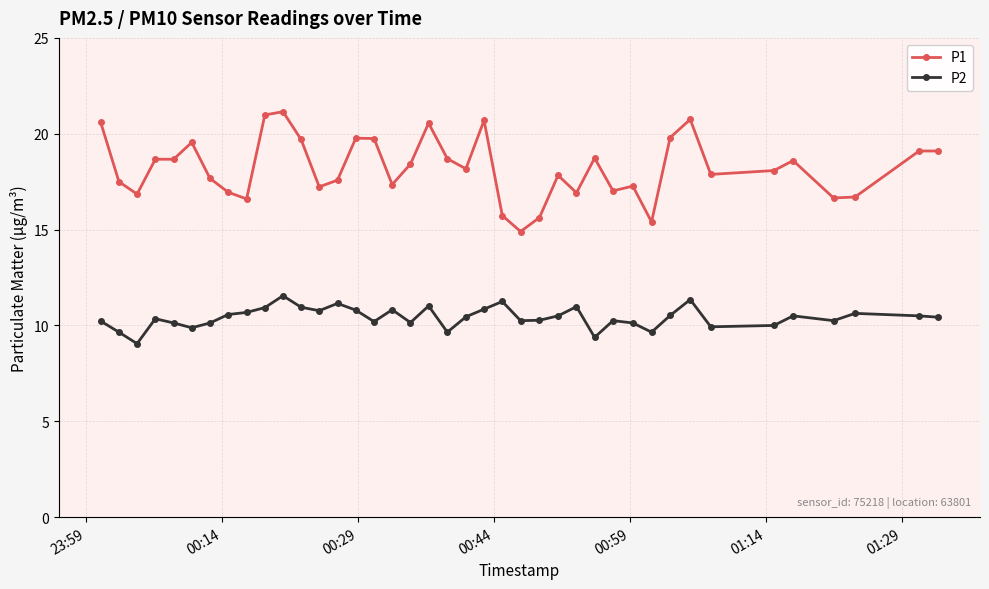

True or false: P2 and P1 intersect in this chart.

False